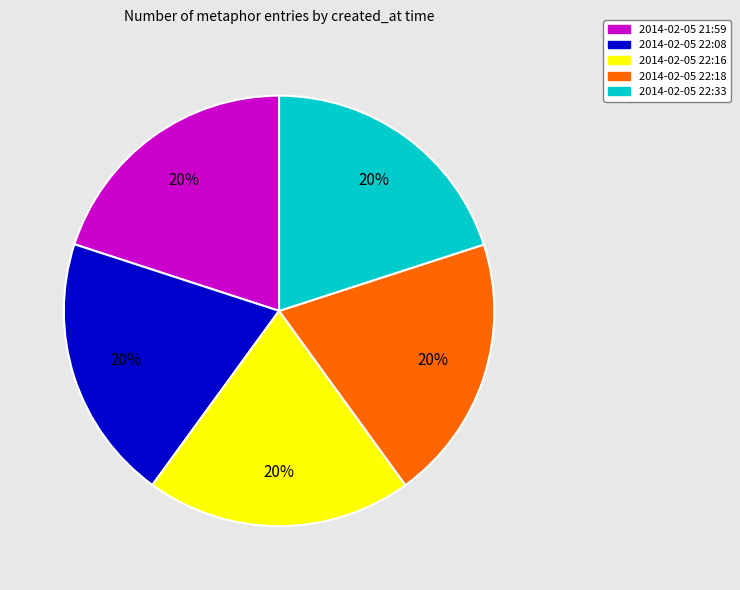

What is the ratio of the value at 2014-02-05 22:16 to the value at 2014-02-05 22:08?

1.0